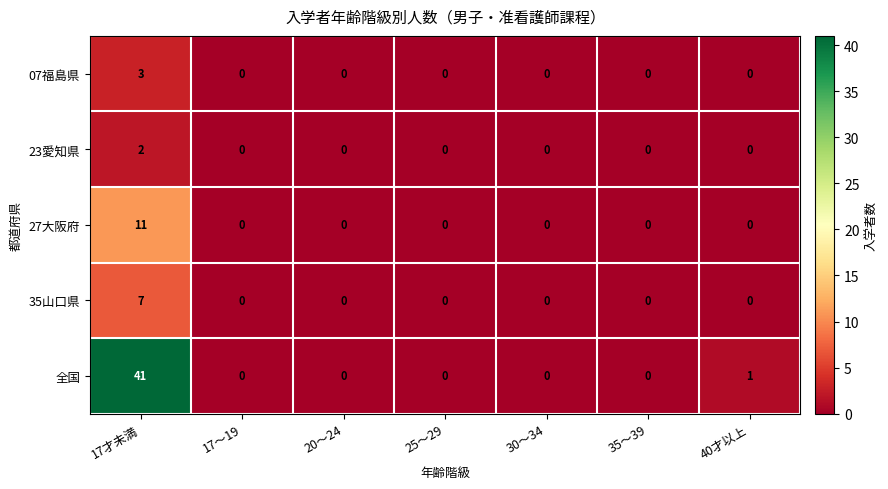

True or false: 全国 has a value of 0 at 35～39.

True